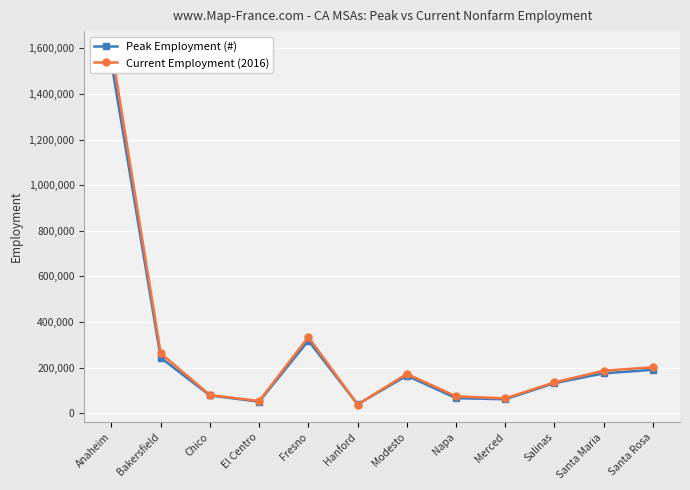

What are all the series names shown in the legend?

Peak Employment (#), Current Employment (2016)